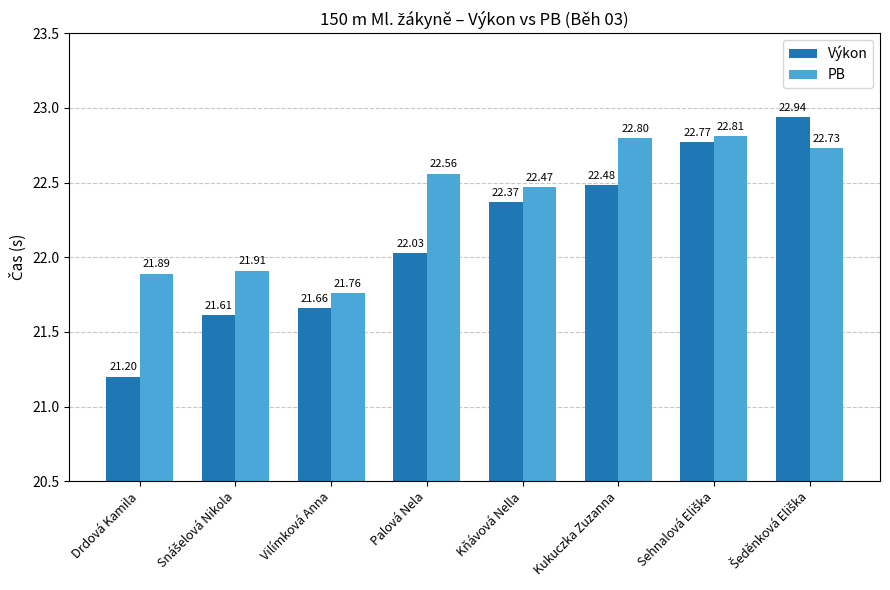

At which label is Výkon closest to 22?

Palová Nela